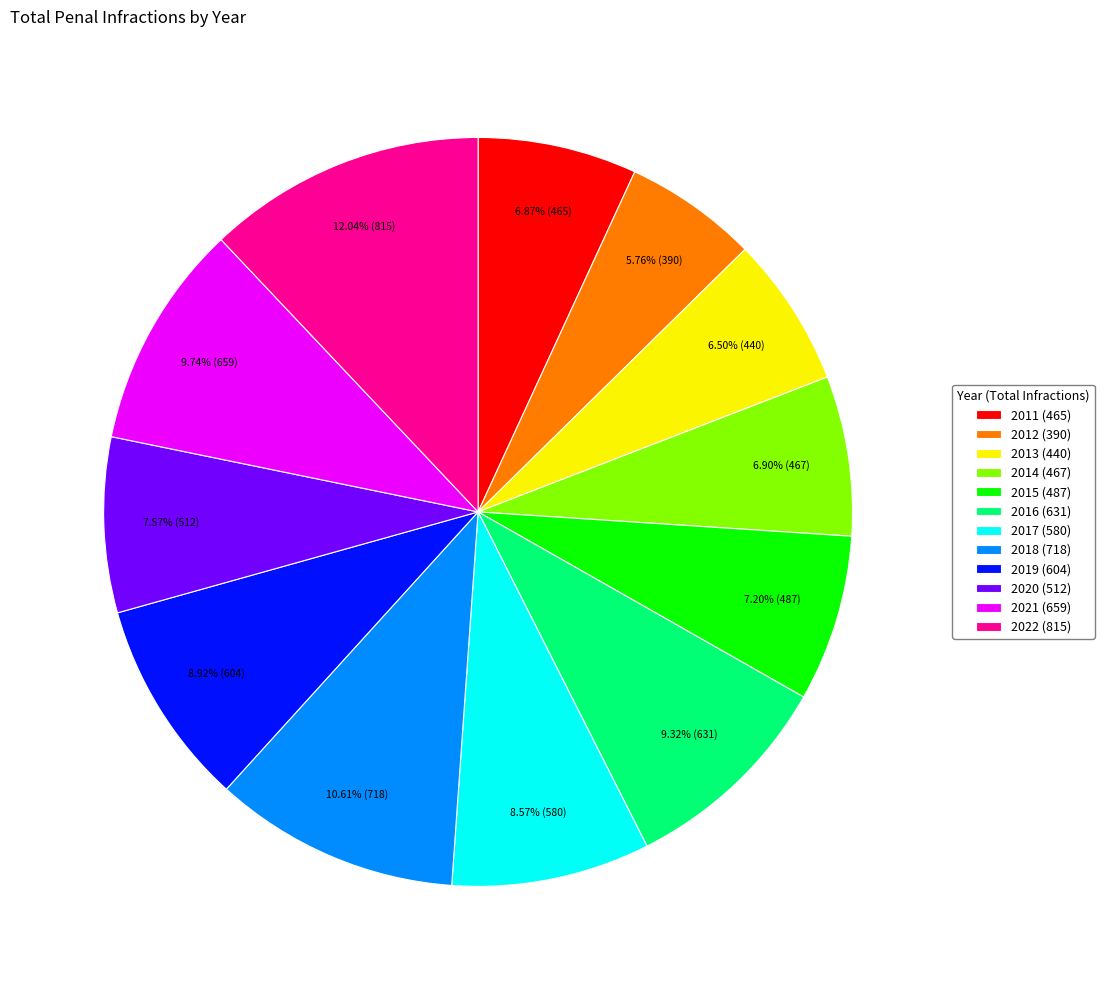

Combined, what portion of the pie is 2012 and 2014?

12.7%